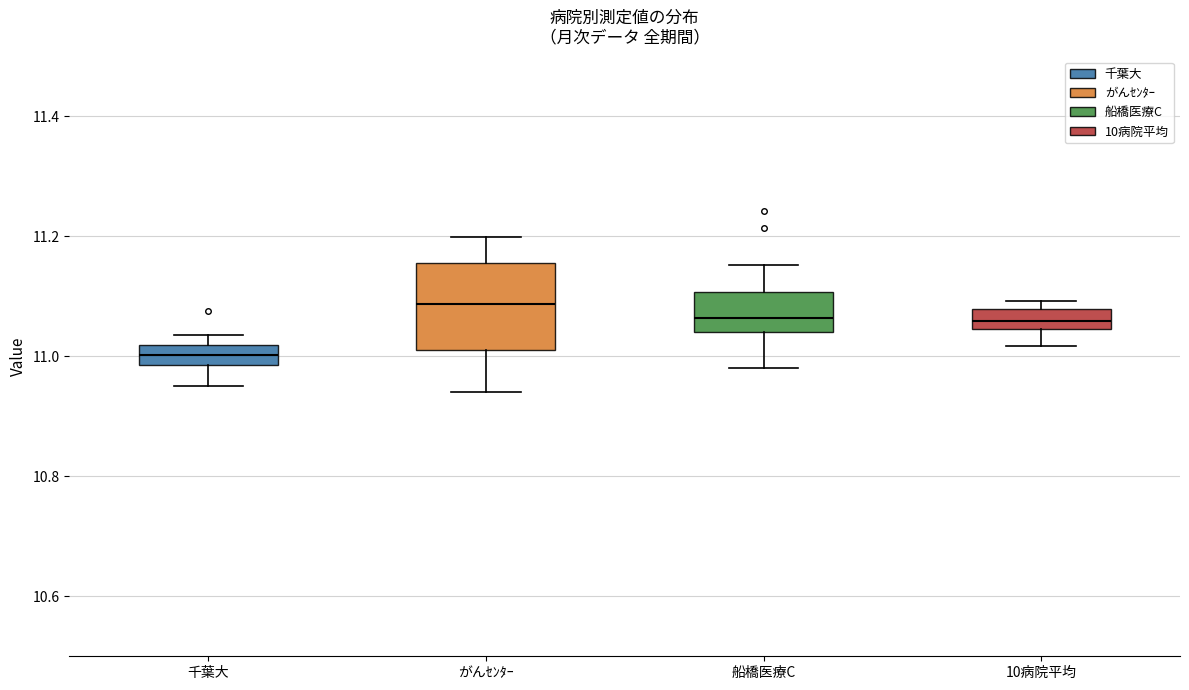

Reading left to right, transcribe this box plot: for each box, give where its median line is, the range the box spans, and where its two whiskers end, as read against the y-axis. The values are not printed on the chart, so give them approximately, as read against the axis.

千葉大: median 11.00, box 10.98 to 11.02, whiskers 10.96 to 11.04
がんｾﾝﾀｰ: median 11.08, box 11.02 to 11.16, whiskers 10.94 to 11.20
船橋医療C: median 11.06, box 11.04 to 11.10, whiskers 10.98 to 11.16
10病院平均: median 11.06, box 11.04 to 11.08, whiskers 11.02 to 11.10